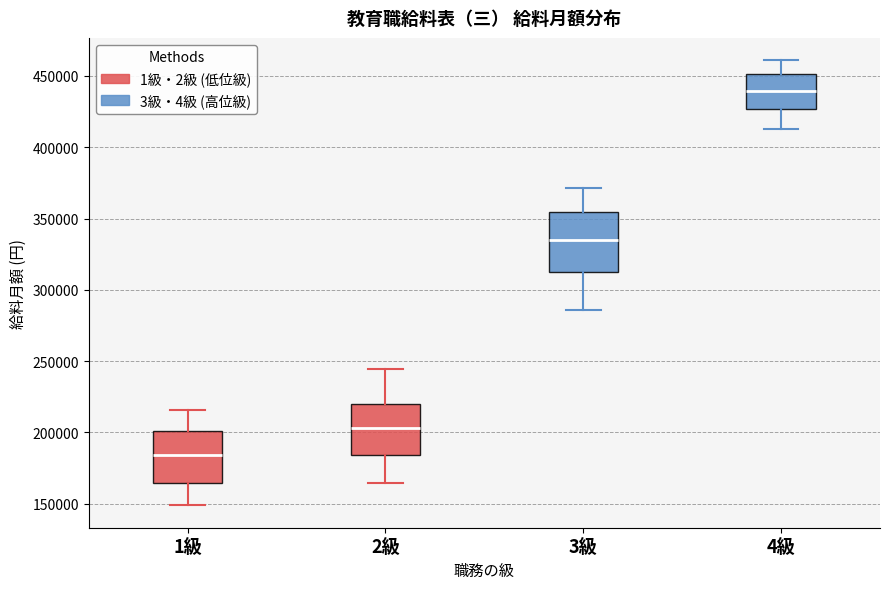

Where does the upper whisker of the box for 2級 end on the y-axis? The values are not printed on the chart, so give them approximately, as read against the axis.

245000